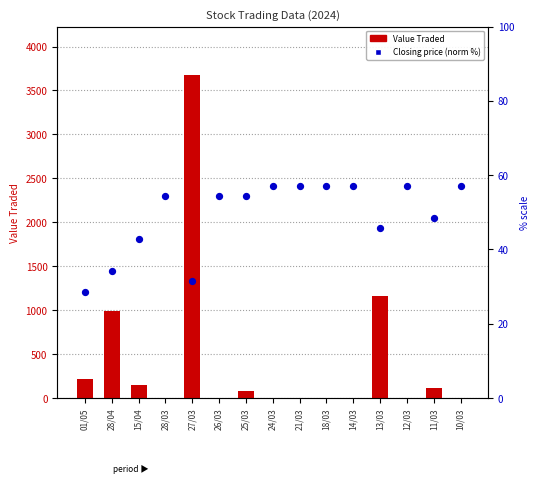

At which category is the sum across all series the highest?

27/03